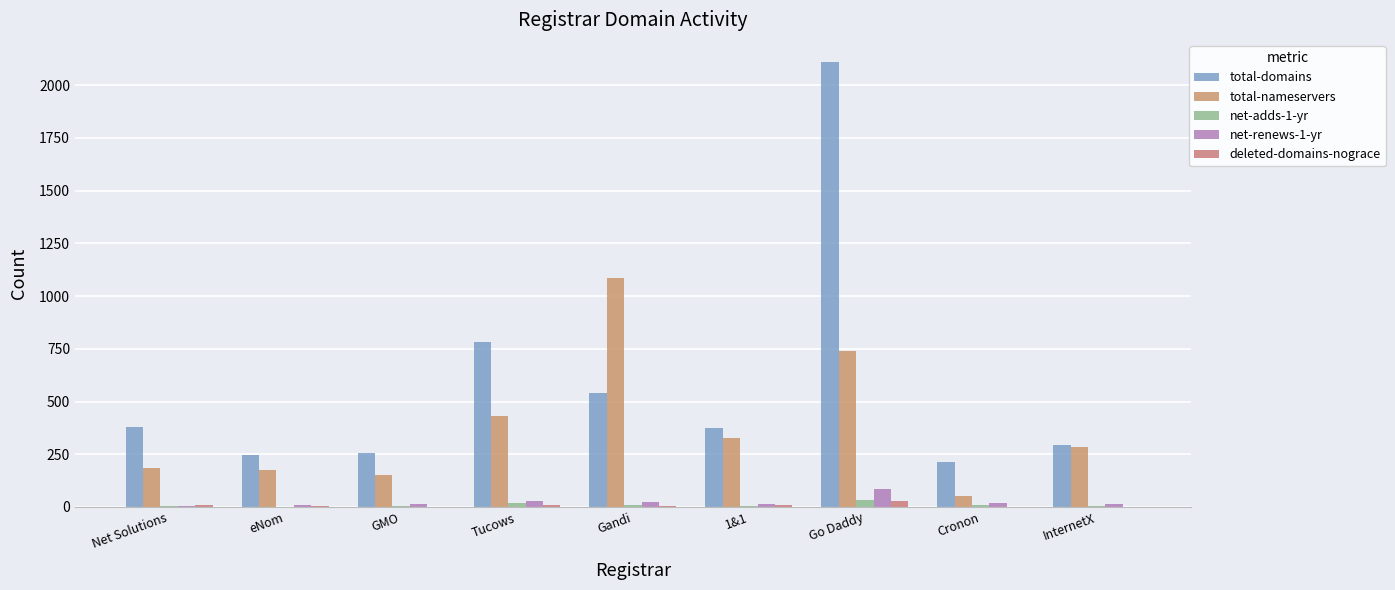

Reading right to left, transcribe all the data shown in this chart.

total-domains: InternetX=296	Cronon=213	Go Daddy=2109	1&1=375	Gandi=541	Tucows=782	GMO=254	eNom=248	Net Solutions=378
total-nameservers: InternetX=285	Cronon=50	Go Daddy=740	1&1=328	Gandi=1084	Tucows=432	GMO=153	eNom=177	Net Solutions=186
net-adds-1-yr: InternetX=3	Cronon=10	Go Daddy=31	1&1=6	Gandi=9	Tucows=19	GMO=5	eNom=1	Net Solutions=3
net-renews-1-yr: InternetX=16	Cronon=18	Go Daddy=84	1&1=12	Gandi=22	Tucows=30	GMO=14	eNom=9	Net Solutions=5
deleted-domains-nograce: InternetX=1	Cronon=2	Go Daddy=30	1&1=8	Gandi=5	Tucows=9	GMO=2	eNom=4	Net Solutions=7